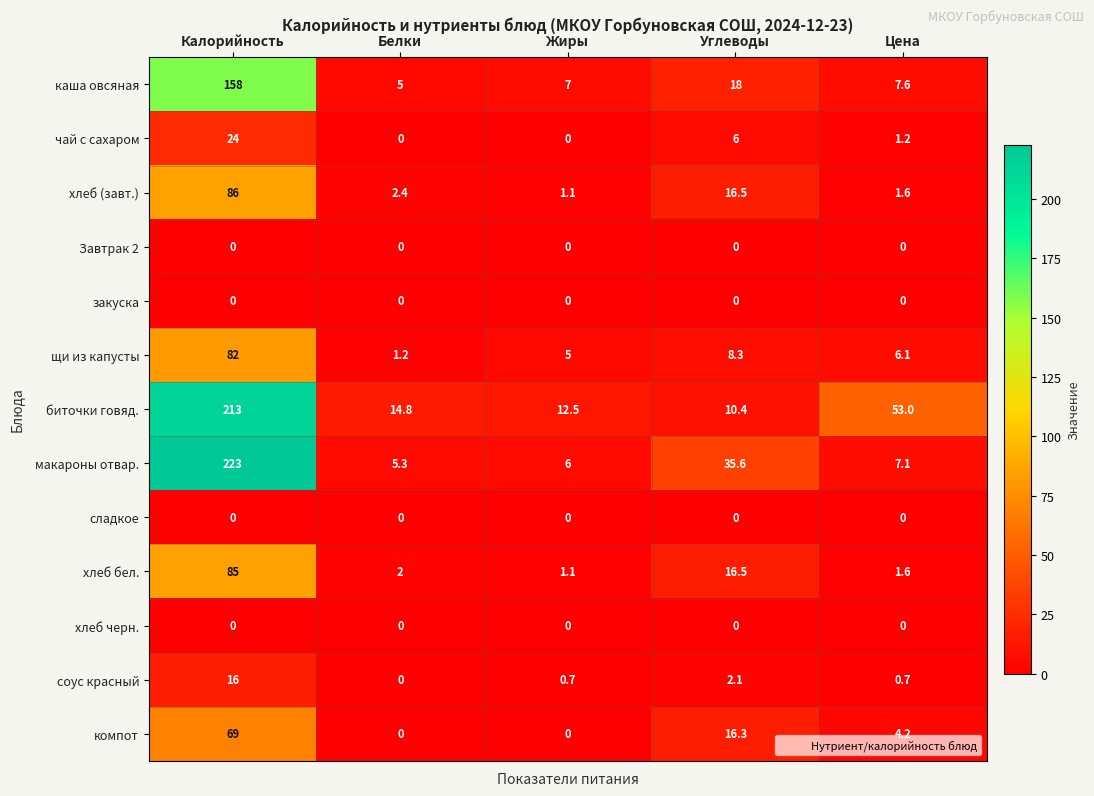

What is the lowest value of the хлеб (завт.) series?

1.1